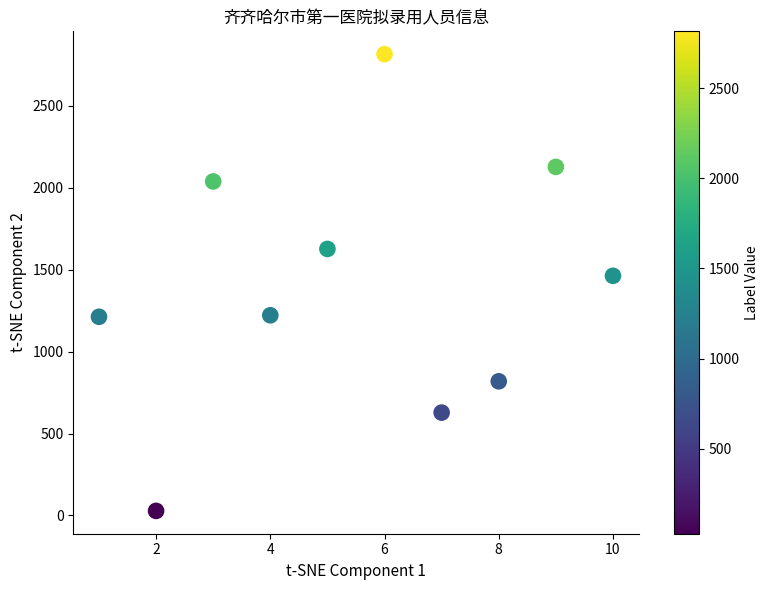

What is the average X value?

6